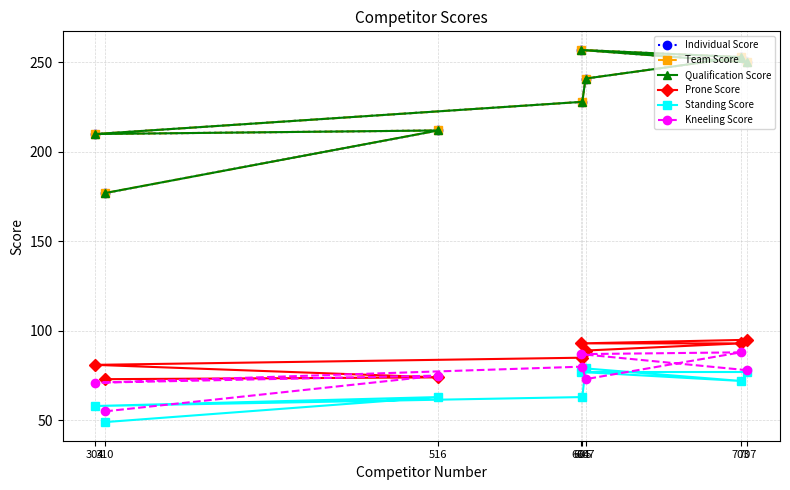

How many interior local peaks does the Individual Score series have?

2